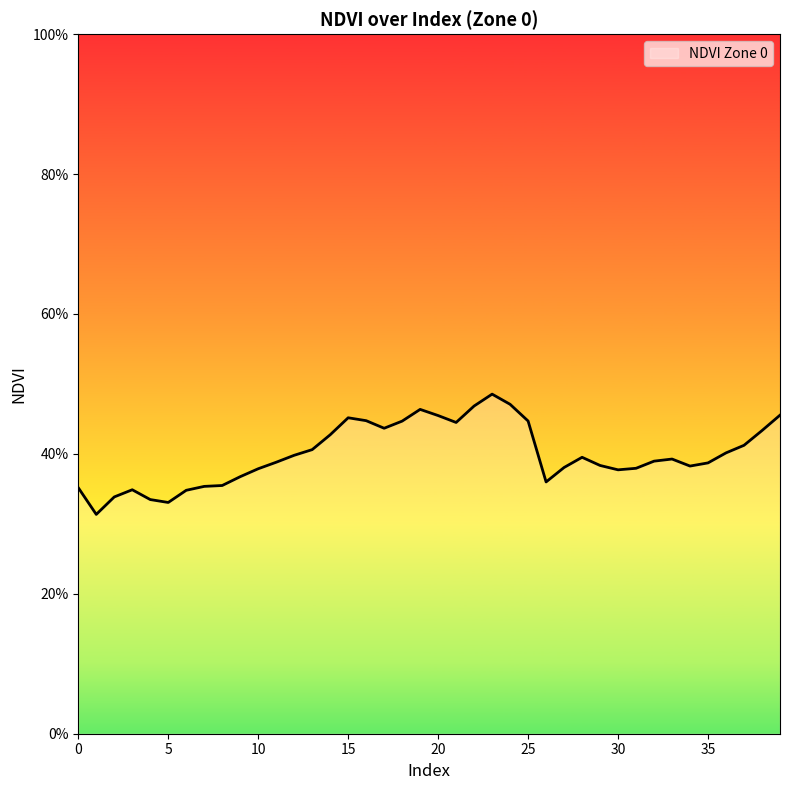

How many values are between 0 and 1?

40